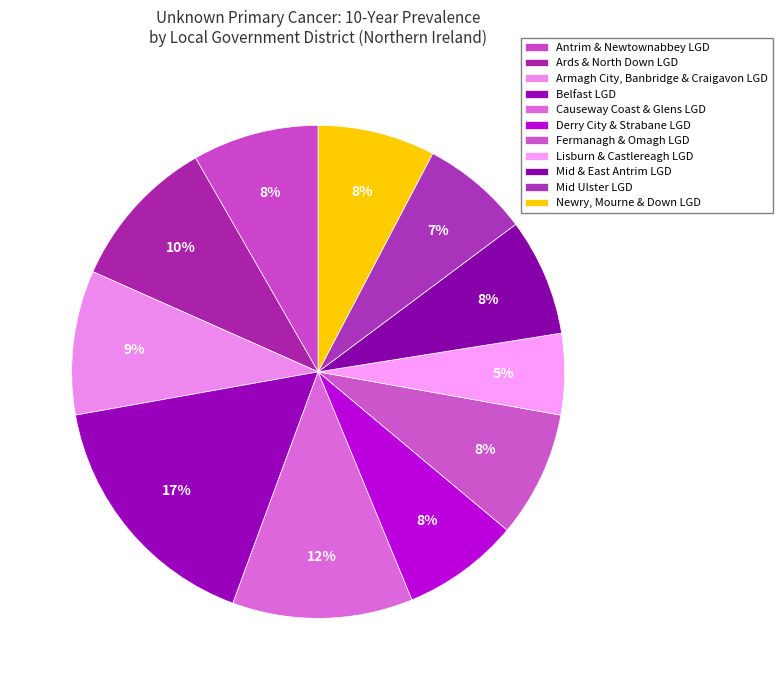

Does Ards & North Down LGD account for over 50% of the chart?

No